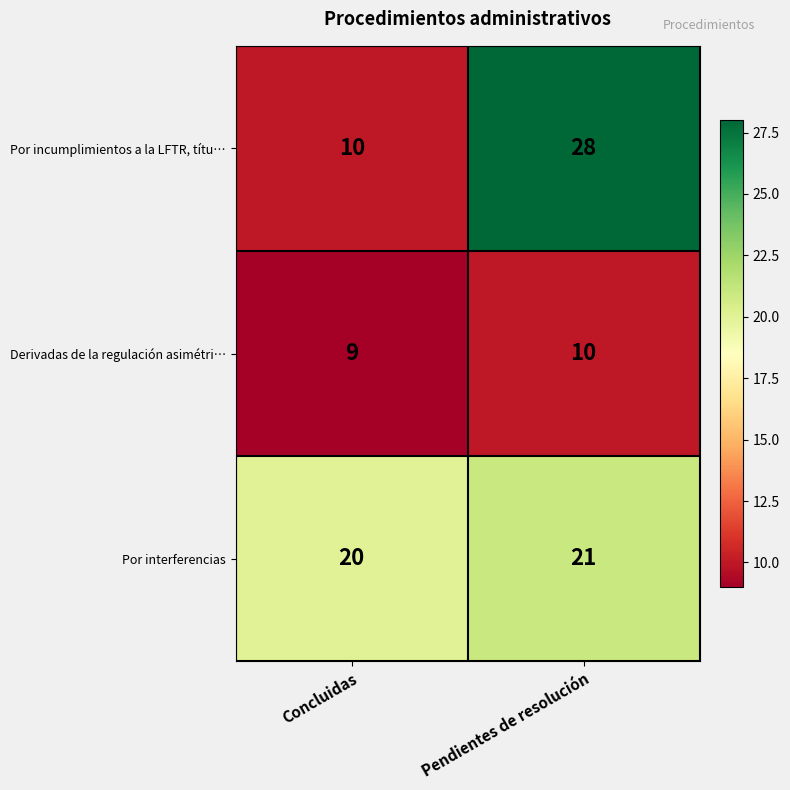

What is the total value across all series at Concluidas?

39